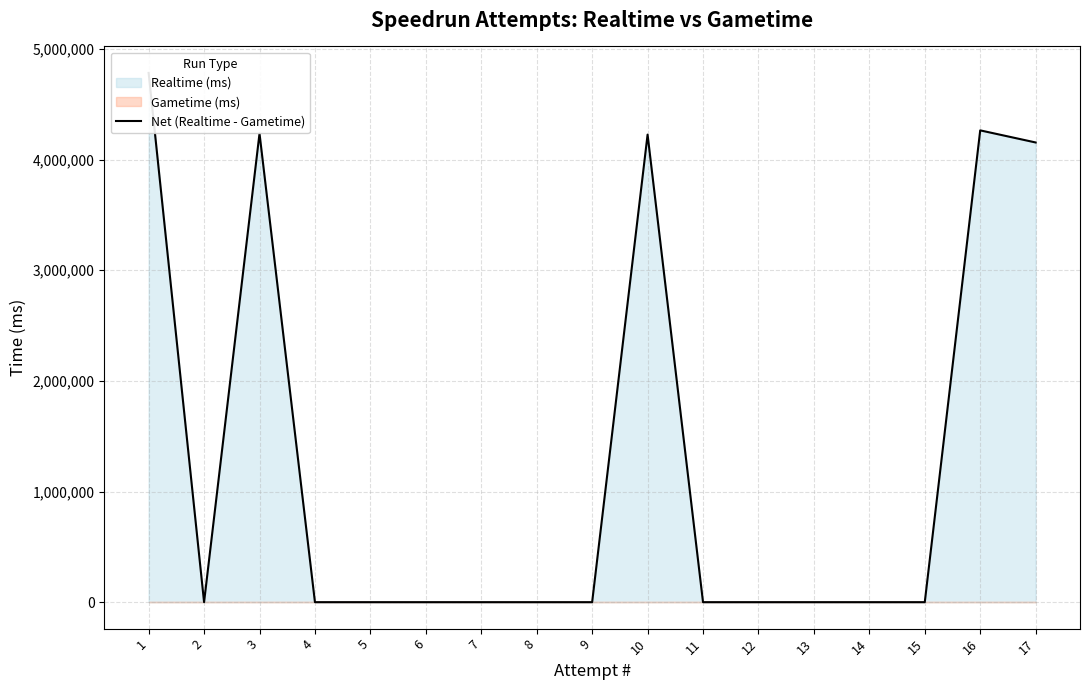

Is it true that the value at 7 is 1481763?

False